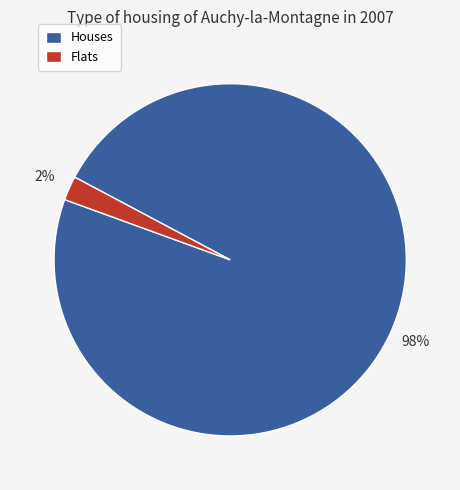

To the nearest percent, what percentage of the pie is Flats?

2%